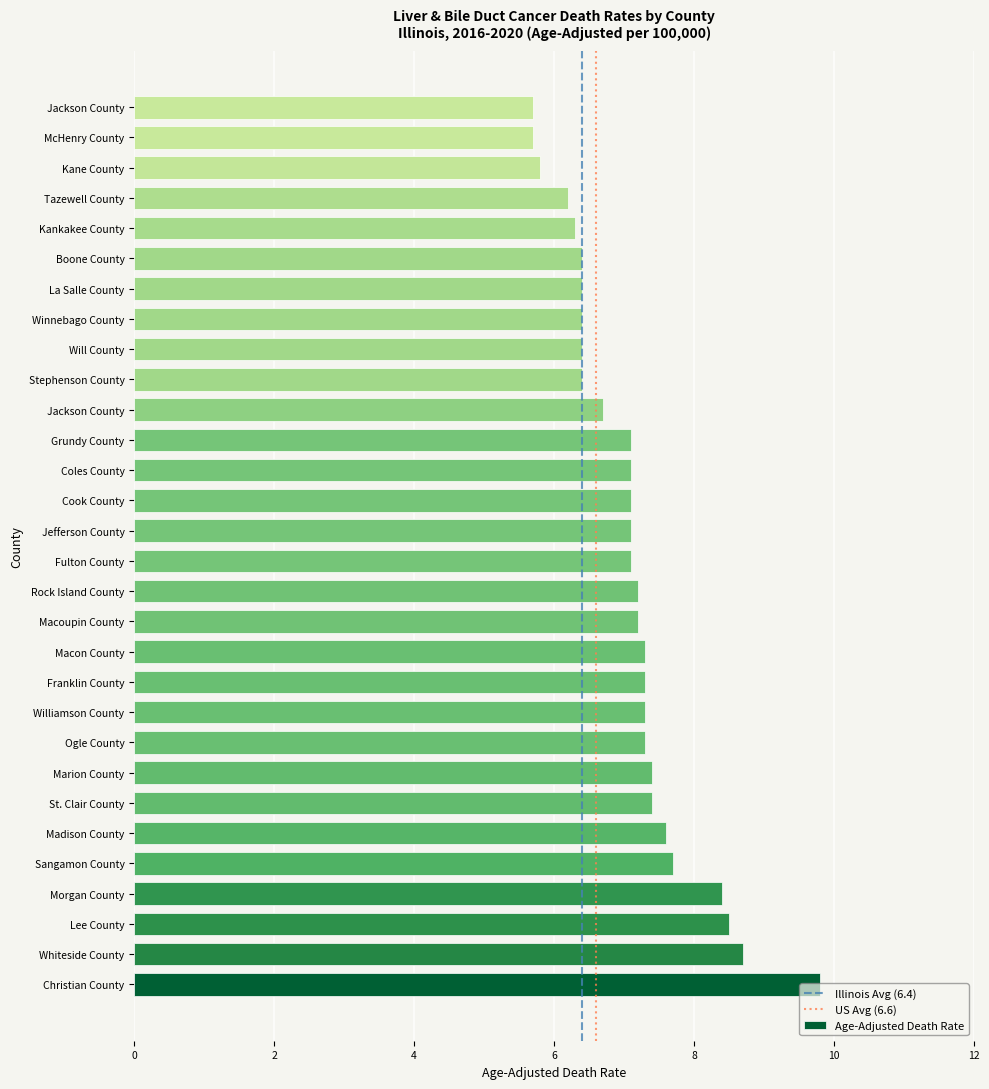

Approximately how many times larger is the value at Macoupin County compared to Sangamon County?

0.9